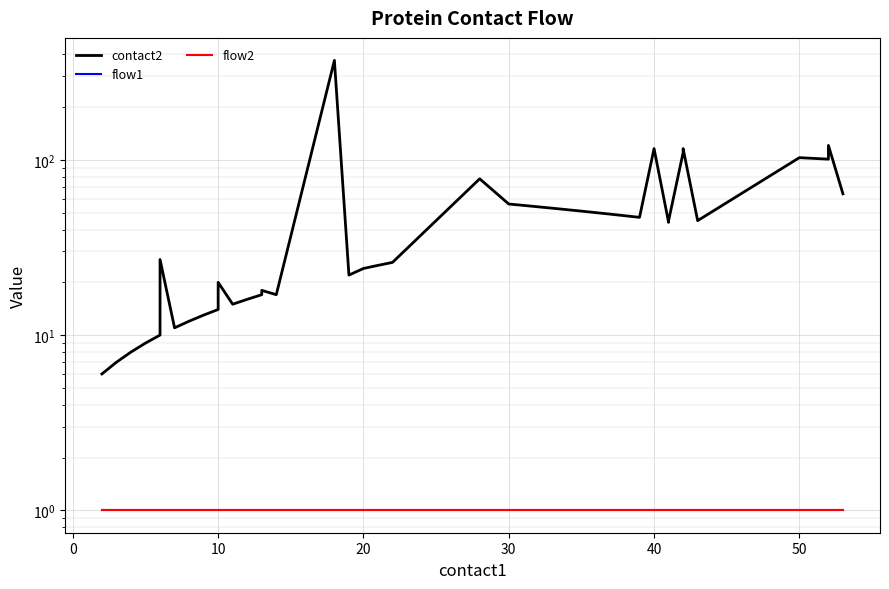

What is the label of the 35th point from the right?

40